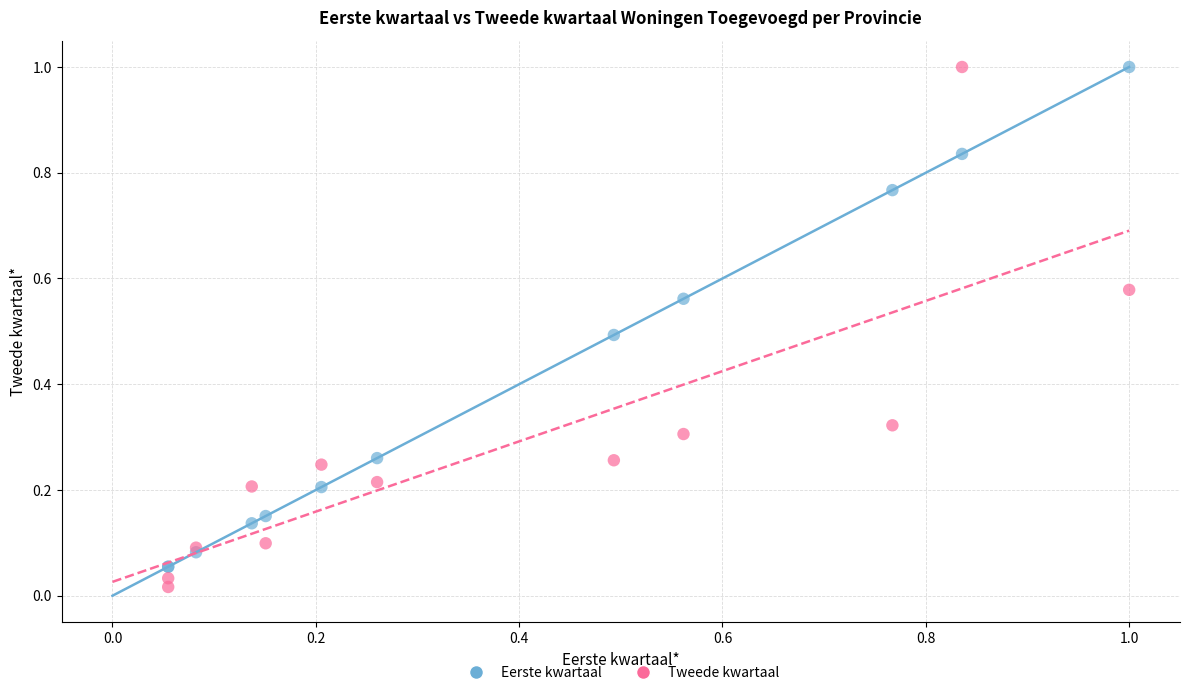

Which series contains the lowest Y value?

Tweede kwartaal